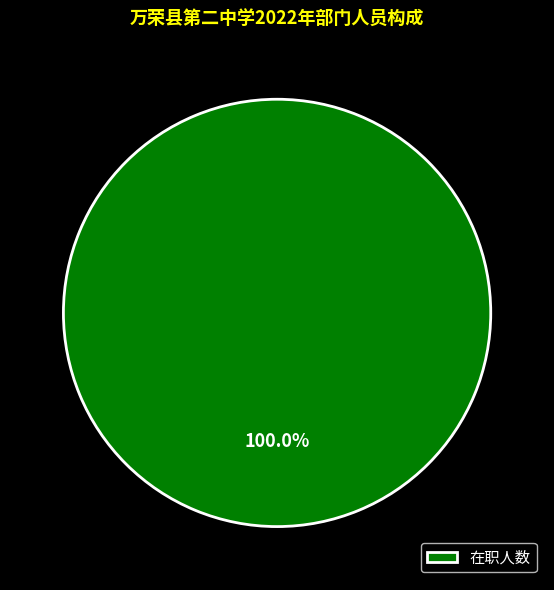

Rank the categories by value from lowest to highest.

在职人数